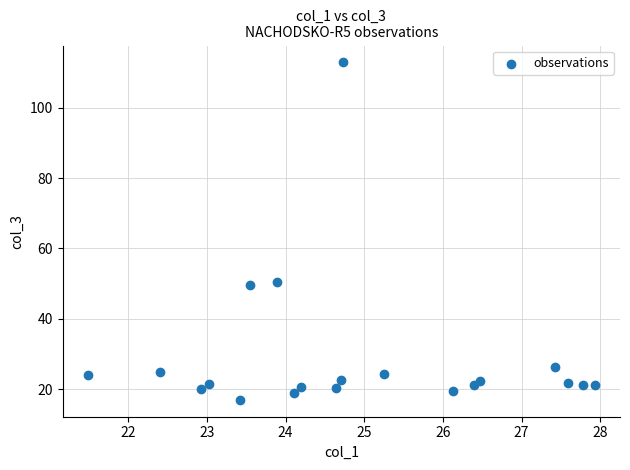

What is the range of X values (max minus min)?

6.4